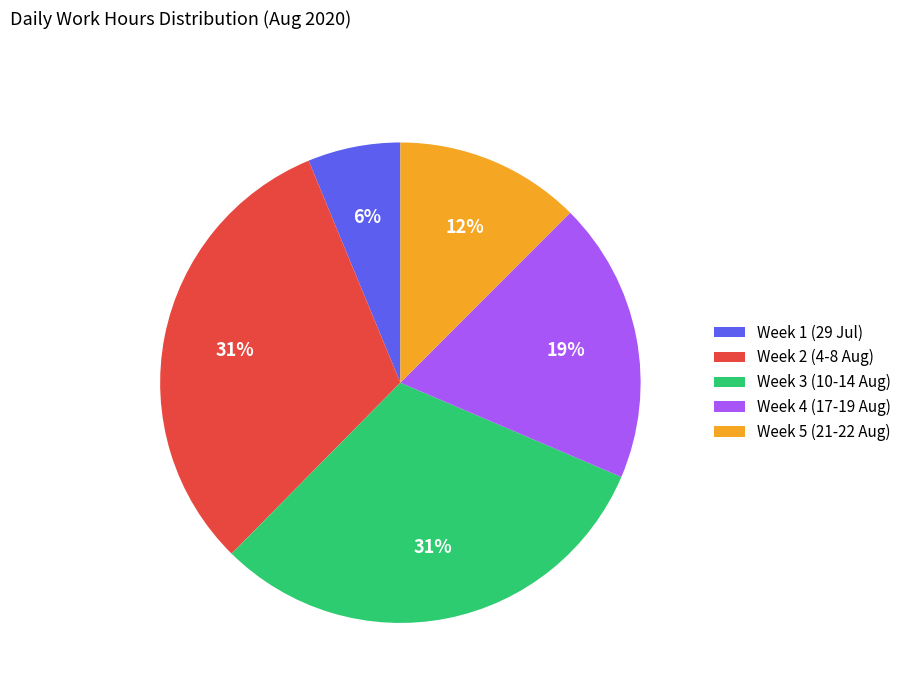

Approximately how many times larger is the value at Week 5 (21-22 Aug) compared to Week 1 (29 Jul)?

2.0